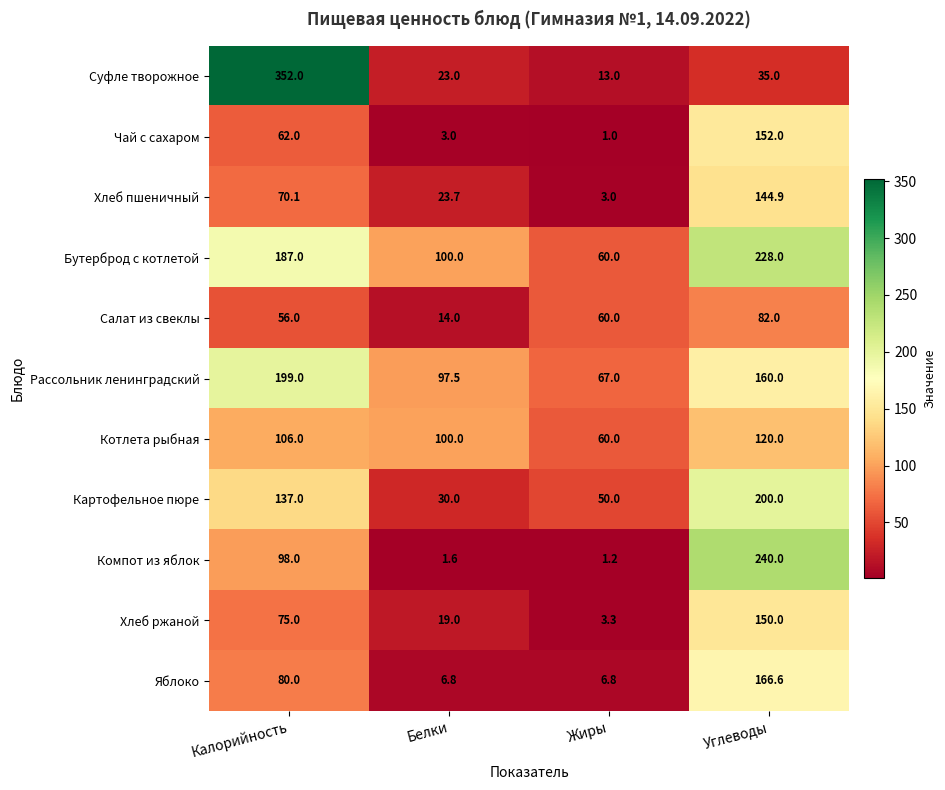

Rank the series by their maximum value, from lowest to highest.

Салат из свеклы, Котлета рыбная, Хлеб пшеничный, Хлеб ржаной, Чай с сахаром, Яблоко, Рассольник ленинградский, Картофельное пюре, Бутерброд с котлетой, Компот из яблок, Суфле творожное